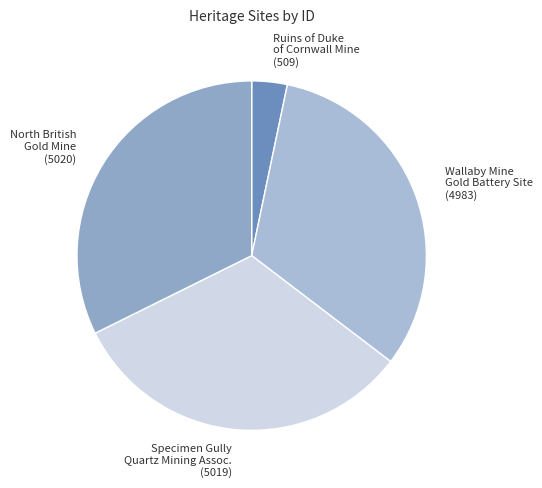

Is there any slice that represents more than half of the pie?

No